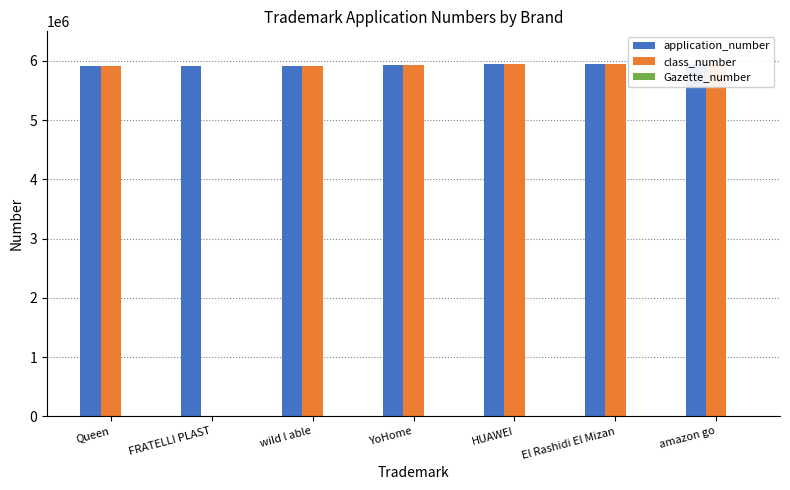

What is the greatest value displayed?

5955415